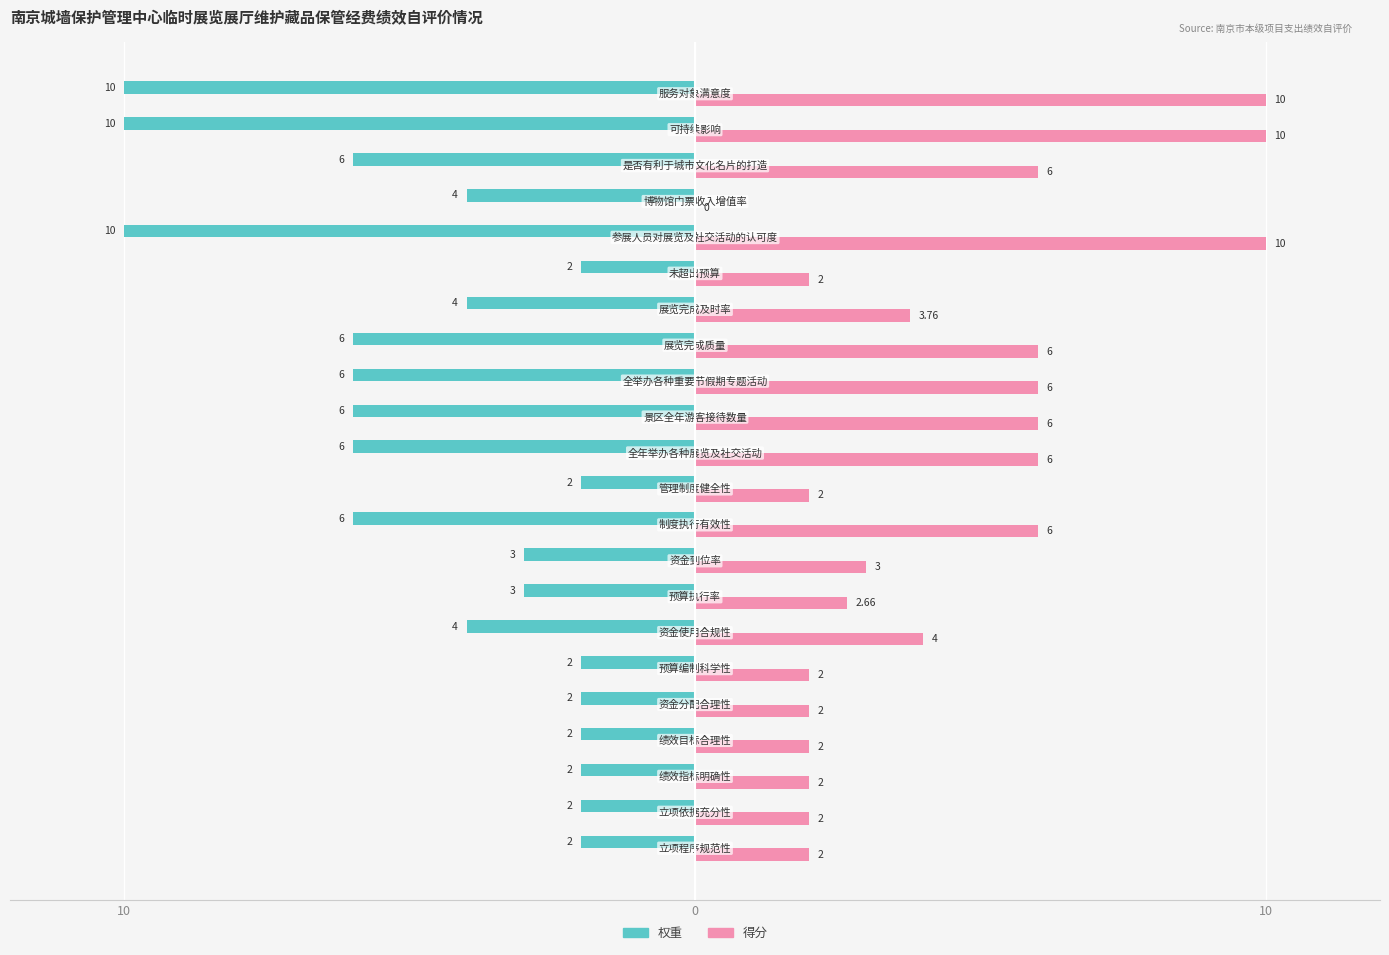

What are all the series names shown in the legend?

权重, 得分